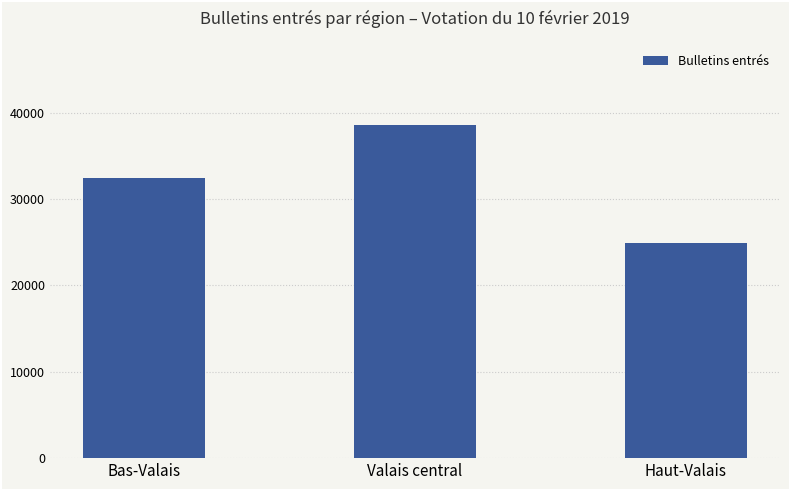

Which label corresponds to the smallest value in the chart?

Haut-Valais